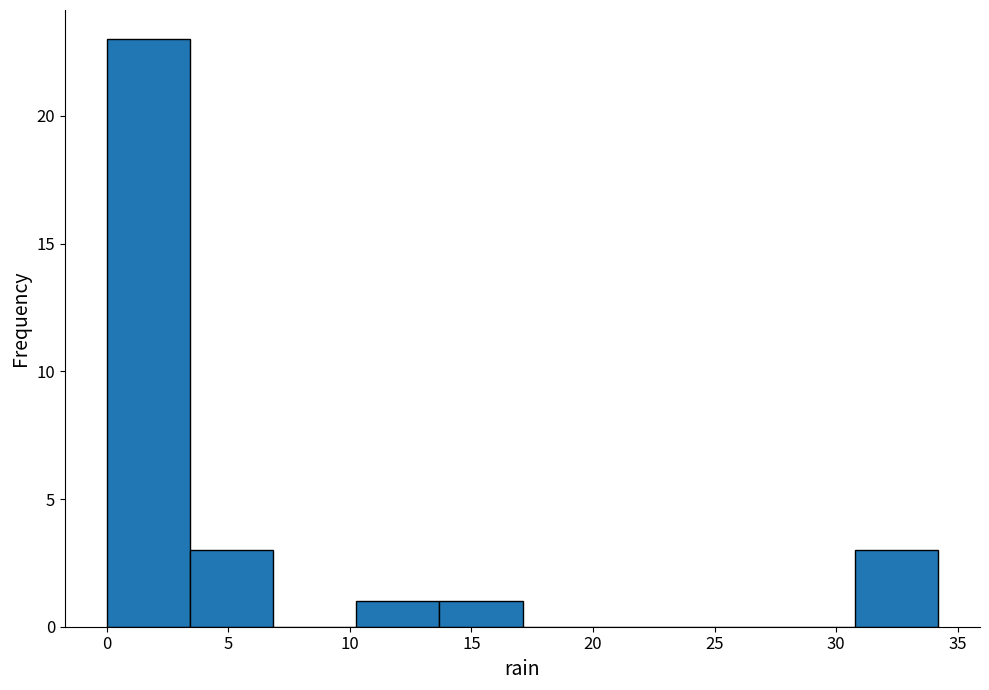

Reading left to right, list every bar in this chart as the range it spans on the x-axis followed by its height. Neither the bar edges nor the heights are printed on the chart, so give them approximately, as read against the axes.

0.0 to 3.5: 23
3.5 to 7.0: 3
7.0 to 10.5: 0
10.5 to 13.5: 1
13.5 to 17.0: 1
17.0 to 20.5: 0
20.5 to 24.0: 0
24.0 to 27.5: 0
27.5 to 31.0: 0
31.0 to 34.0: 3